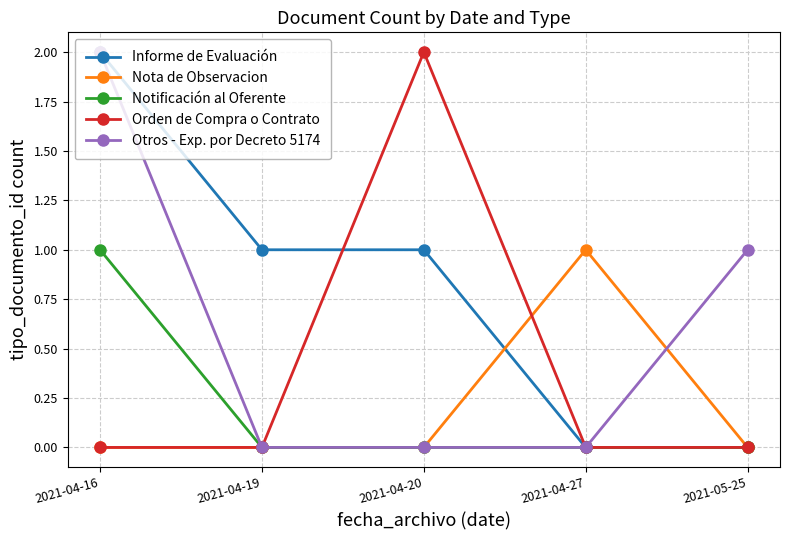

In Orden de Compra o Contrato, how many points are higher than both neighbors (excluding endpoints)?

1